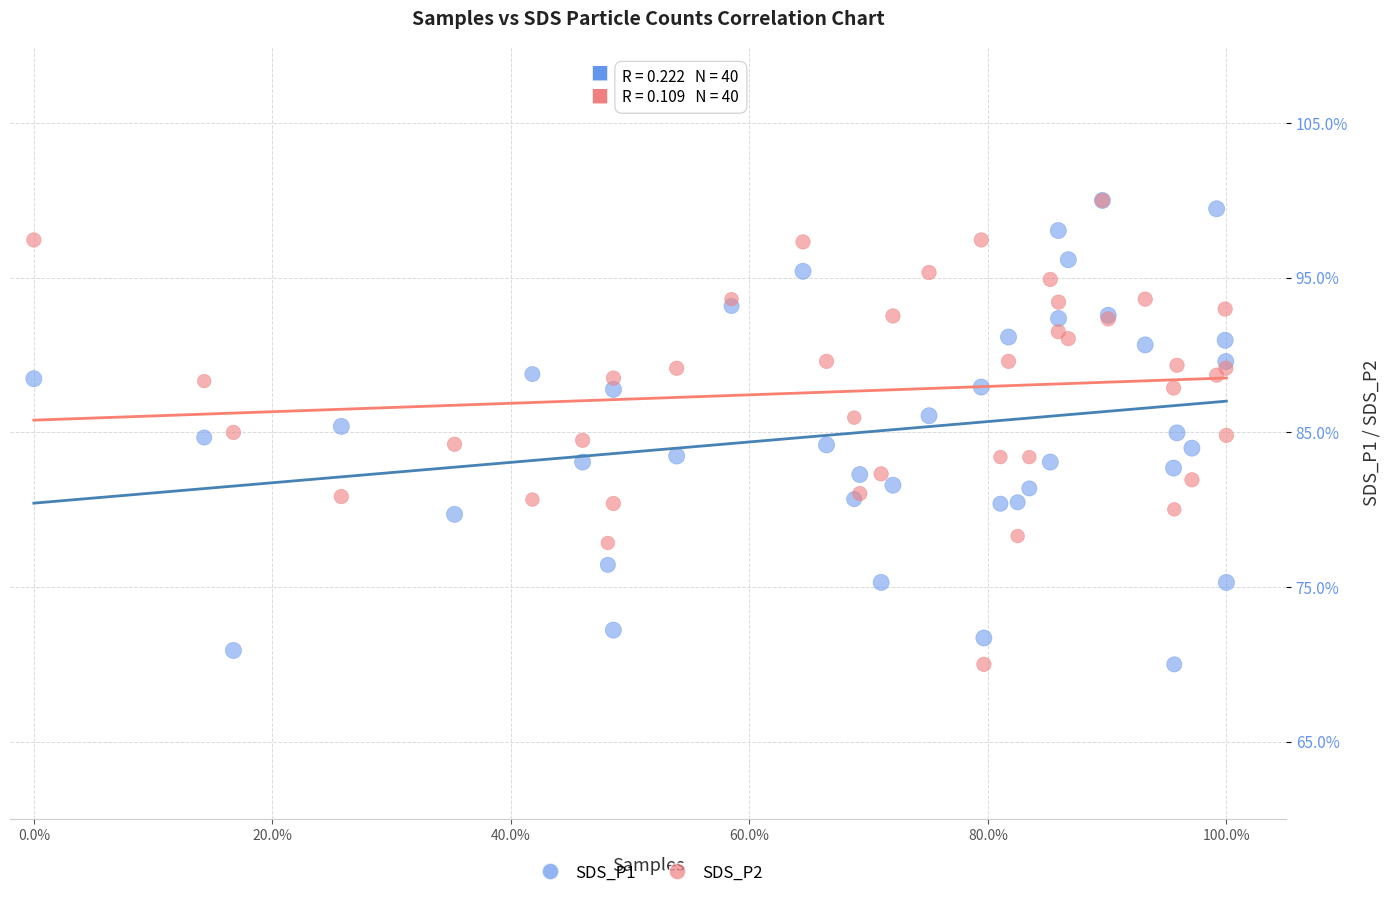

What are all the series names shown in the legend?

SDS_P1, SDS_P2